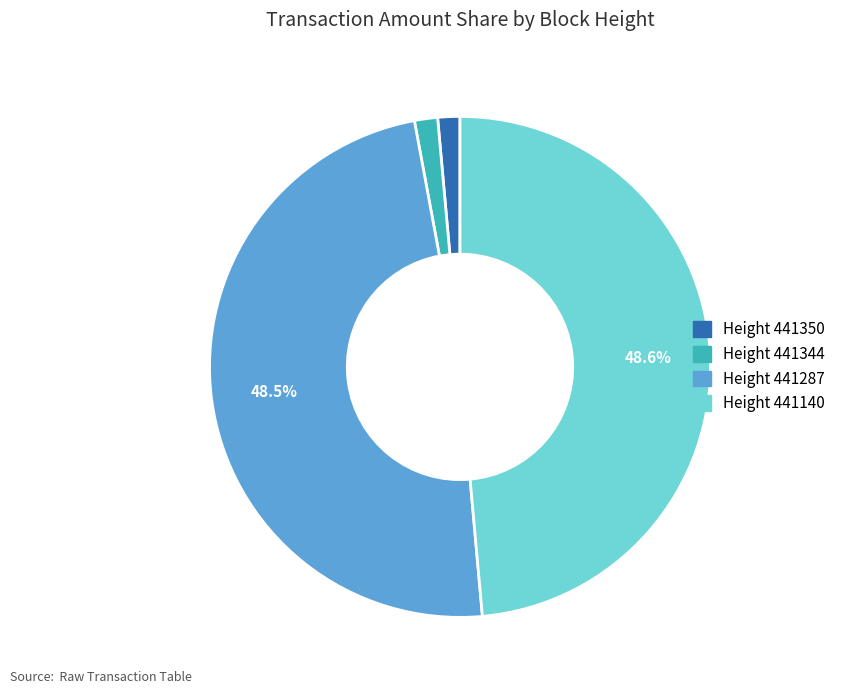

Is there a majority slice in this chart?

No